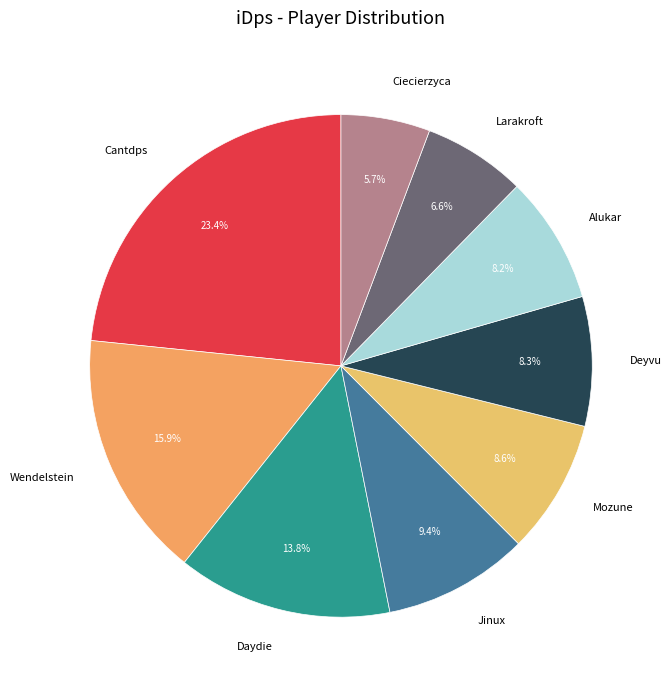

Is it true that Wendelstein is 11% of the pie?

False